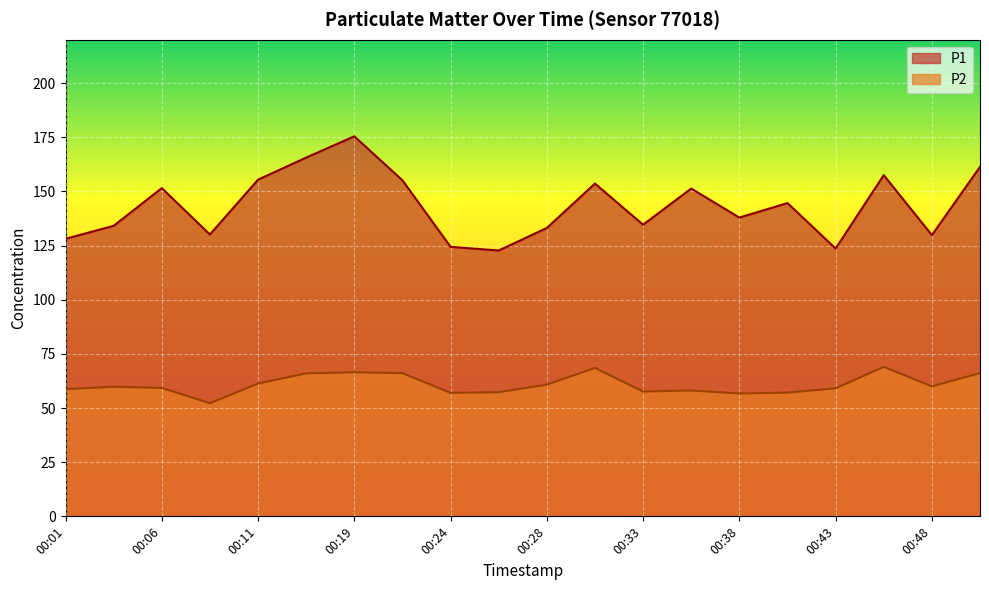

How many lines are shown in the chart?

2